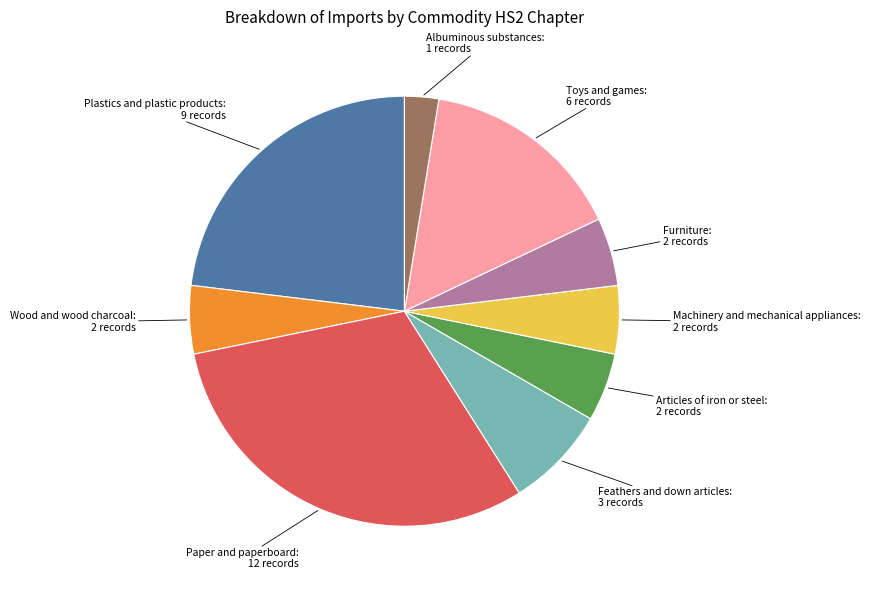

Approximately how many times larger is the value at Wood and wood charcoal compared to Plastics and plastic products?

0.2